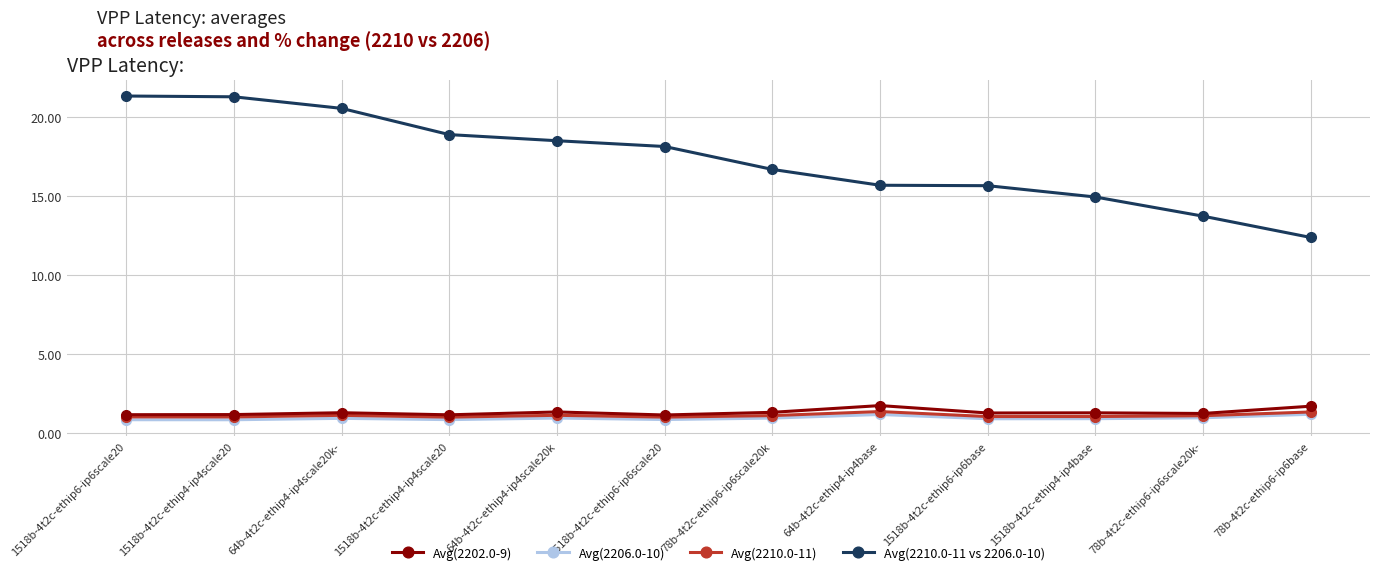

Does the chart have visible grid lines?

Yes